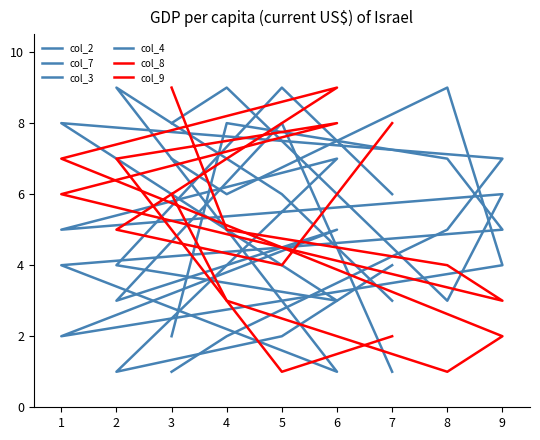

What is the difference between the maximum and minimum values in the col_2 series?

8